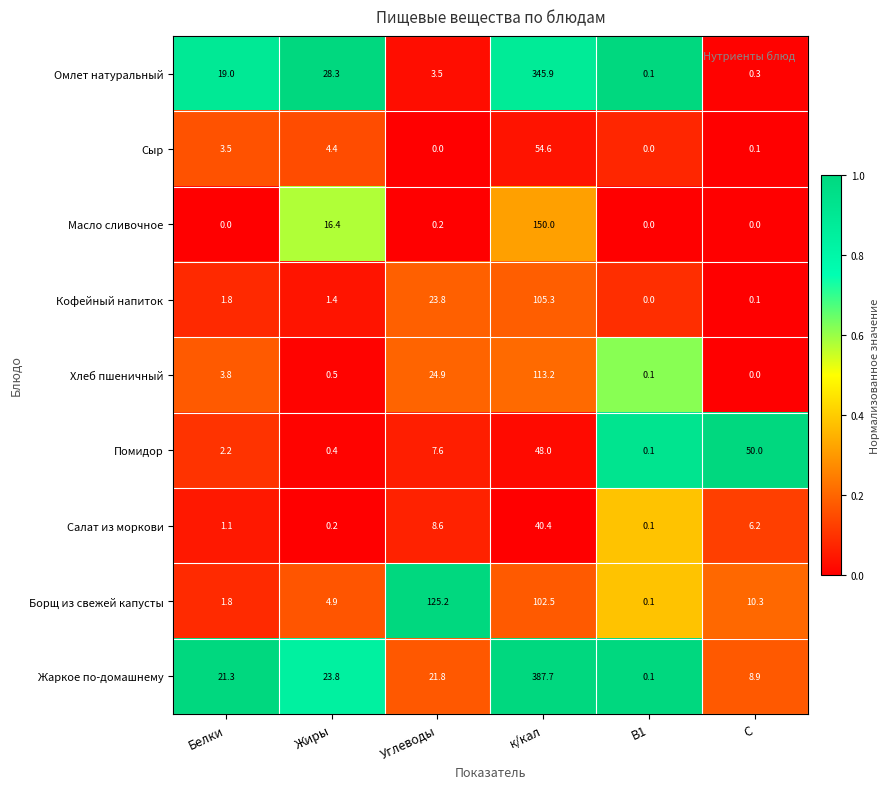

List the series in order of their peak value, lowest first.

Салат из моркови, Помидор, Сыр, Кофейный напиток, Хлеб пшеничный, Борщ из свежей капусты, Масло сливочное, Омлет натуральный, Жаркое по-домашнему